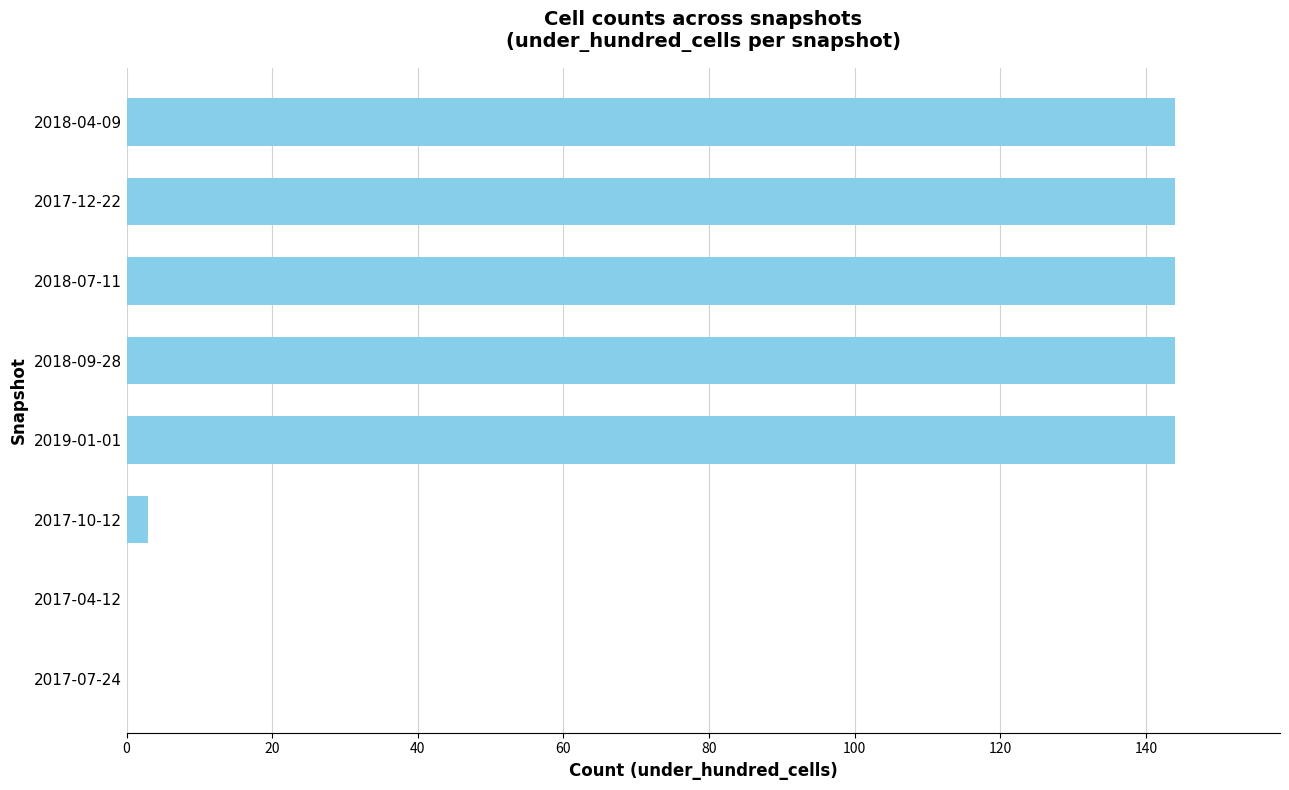

The chart shows a value of 144 at 2018-09-28. True or false?

True